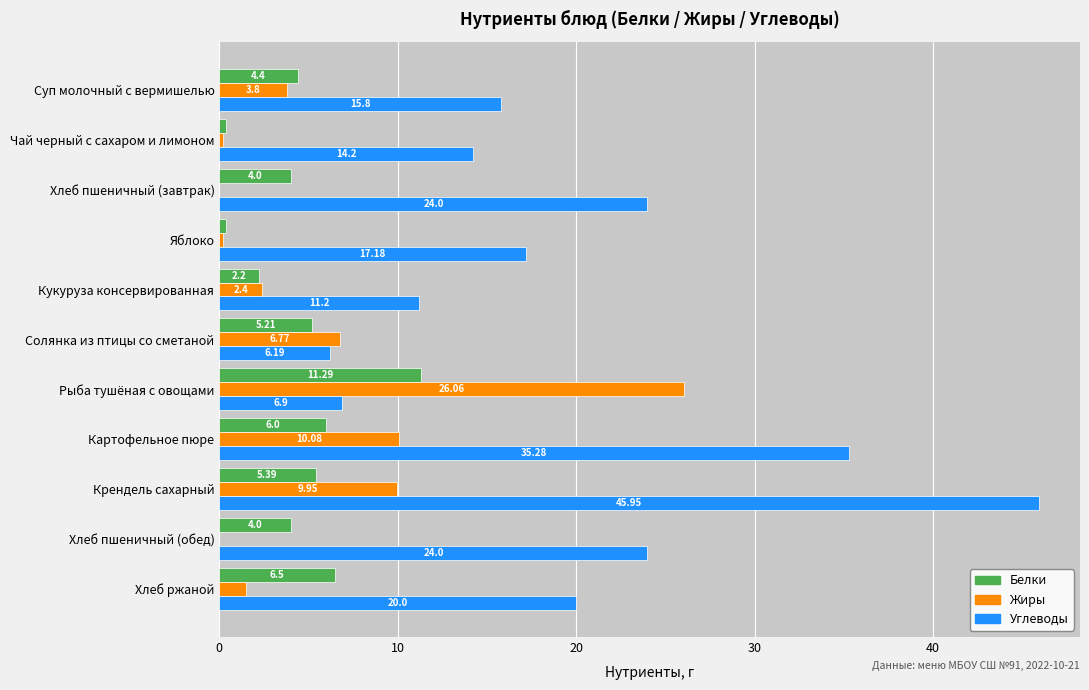

Where is Жиры nearest to the value 13?

Картофельное пюре